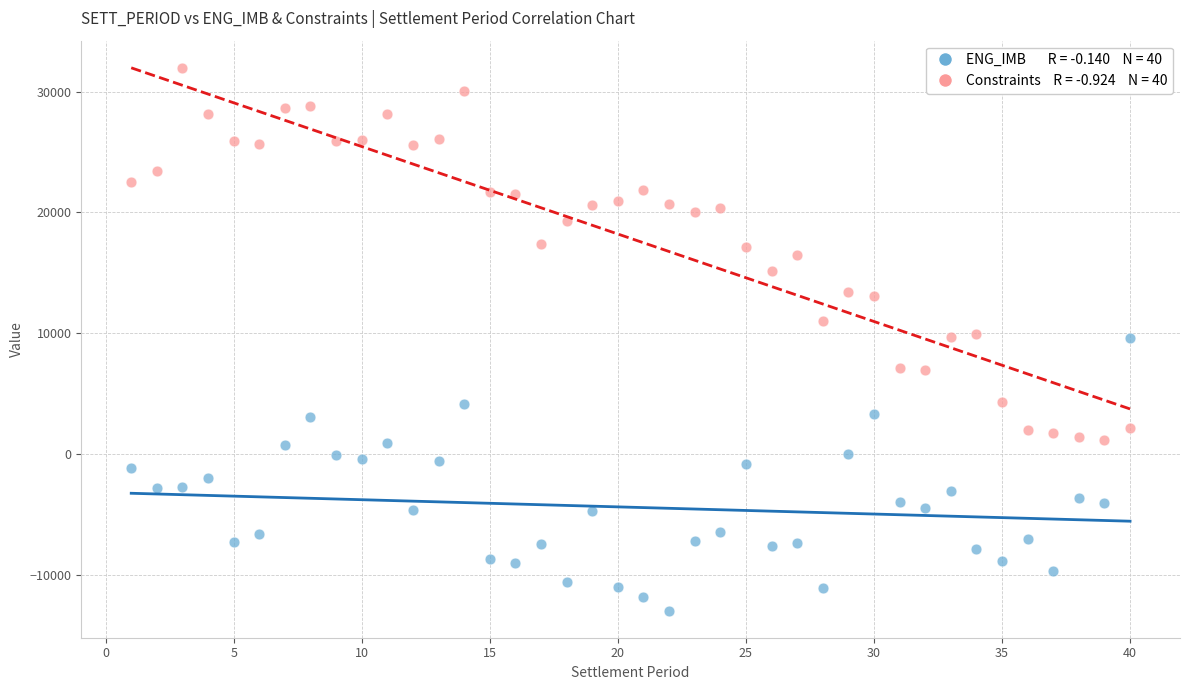

Across all data points, what is the range of X values (max minus min)?

39.0